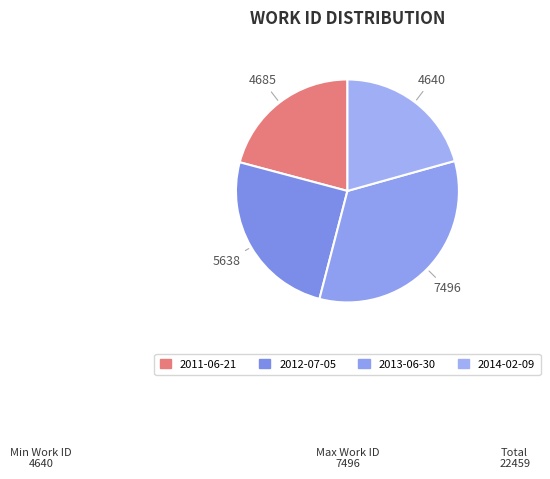

Combined, what portion of the pie is 2013-06-30 and 2011-06-21?

54.2%